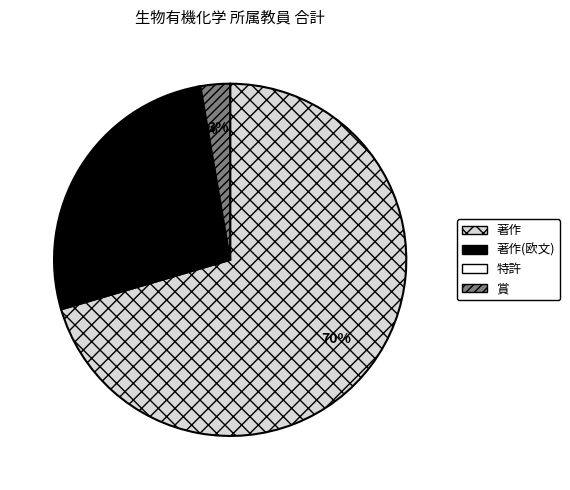

Does any single category account for the majority?

Yes